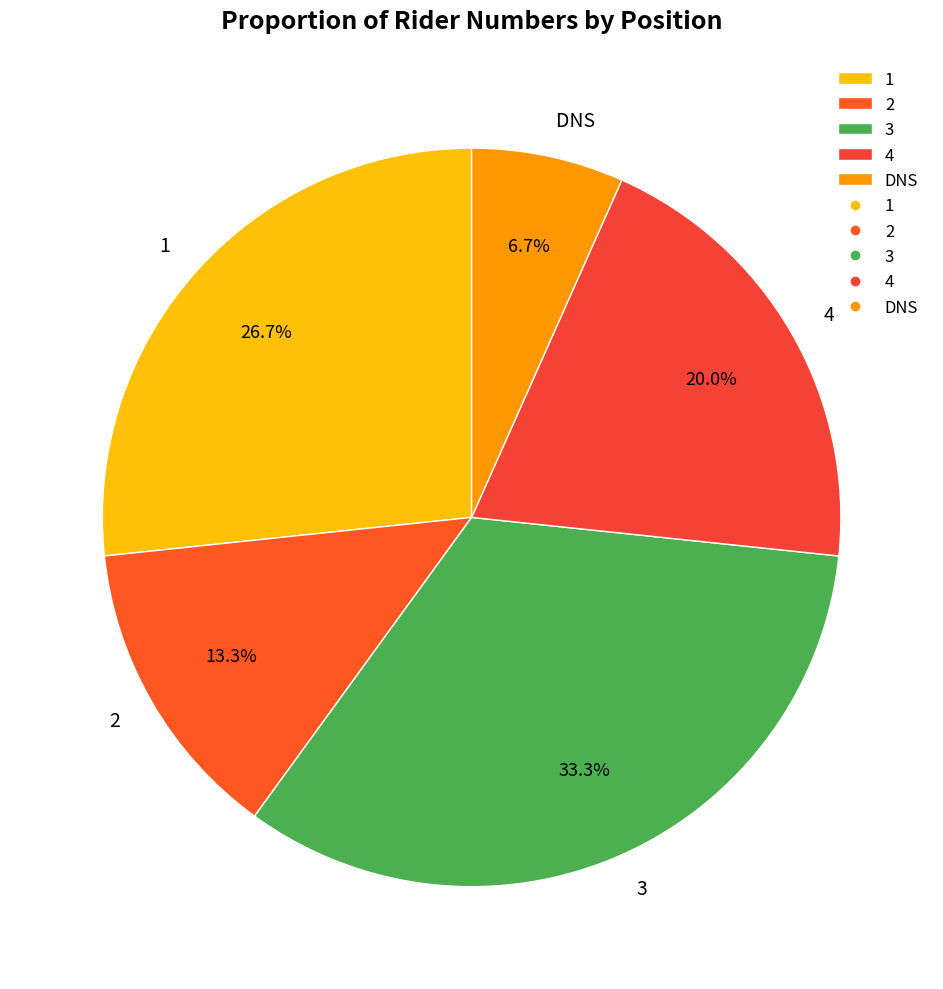

To the nearest percent, what is the difference between the largest and smallest slice percentages?

27%